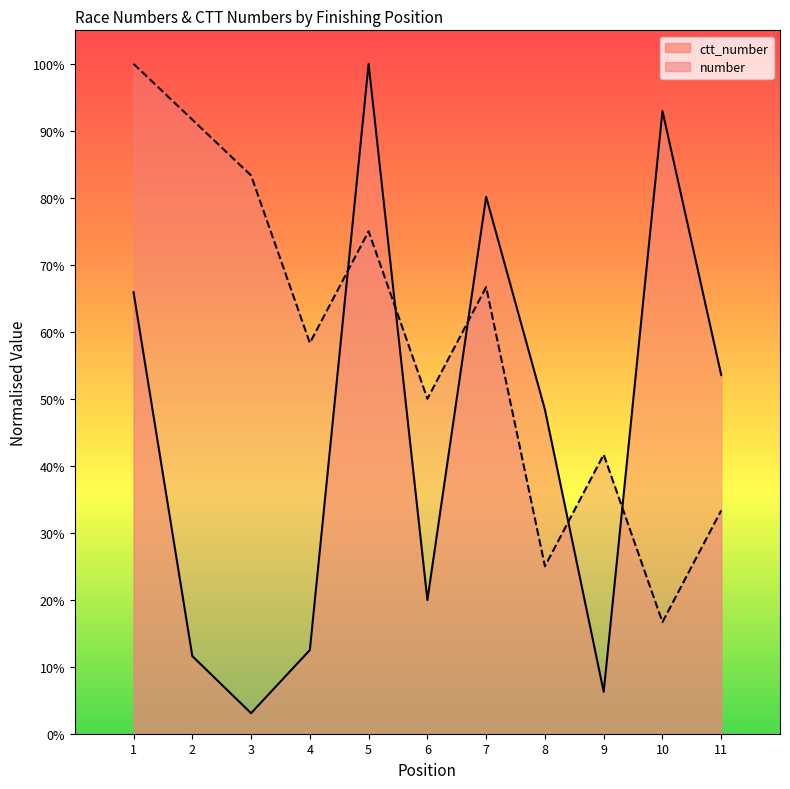

What is the value of the ctt_number point at the 5th from the left?

1.0